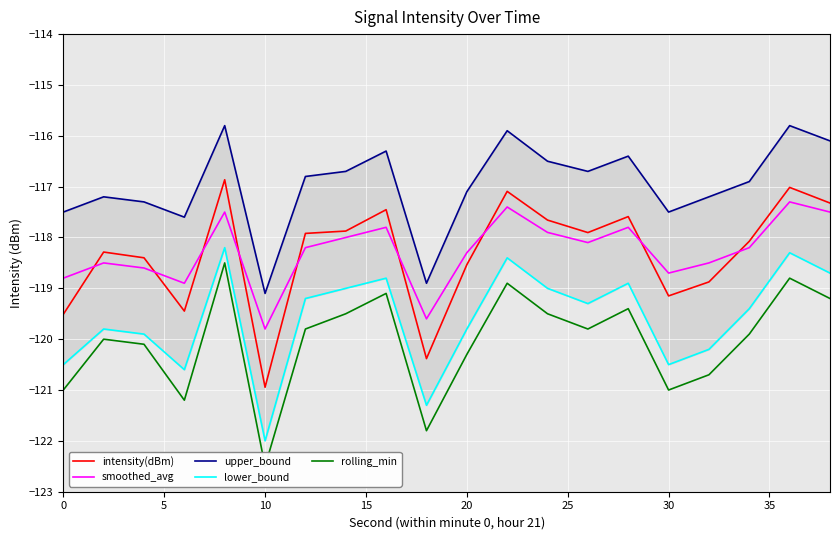

Reading left to right, extract all data points from this chart.

intensity(dBm): -119.5	-118.3	-118.4	-119.4	-116.9	-120.9	-117.9	-117.9	-117.5	-120.4	-118.5	-117.1	-117.7	-117.9	-117.6	-119.1	-118.9	-118.1	-117.0	-117.3
smoothed_avg: -118.8	-118.5	-118.6	-118.9	-117.5	-119.8	-118.2	-118.0	-117.8	-119.6	-118.3	-117.4	-117.9	-118.1	-117.8	-118.7	-118.5	-118.2	-117.3	-117.5
upper_bound: -117.5	-117.2	-117.3	-117.6	-115.8	-119.1	-116.8	-116.7	-116.3	-118.9	-117.1	-115.9	-116.5	-116.7	-116.4	-117.5	-117.2	-116.9	-115.8	-116.1
lower_bound: -120.5	-119.8	-119.9	-120.6	-118.2	-122.0	-119.2	-119.0	-118.8	-121.3	-119.8	-118.4	-119.0	-119.3	-118.9	-120.5	-120.2	-119.4	-118.3	-118.7
rolling_min: -121.0	-120.0	-120.1	-121.2	-118.5	-122.5	-119.8	-119.5	-119.1	-121.8	-120.3	-118.9	-119.5	-119.8	-119.4	-121.0	-120.7	-119.9	-118.8	-119.2